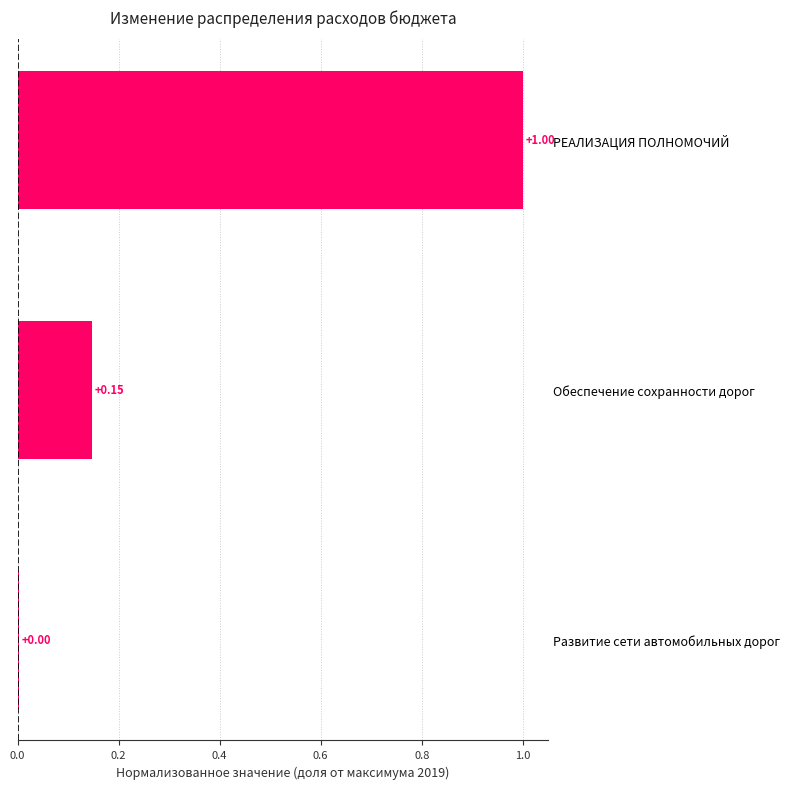

At which label is the value closest to 0?

Развитие сети автомобильных дорог